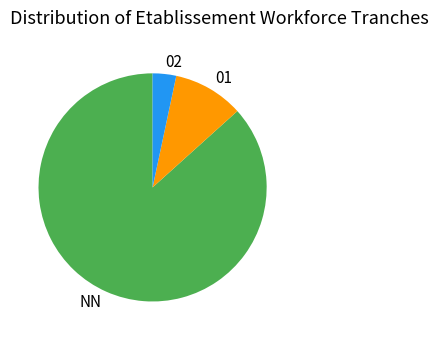

Count the number of slices in the pie.

3